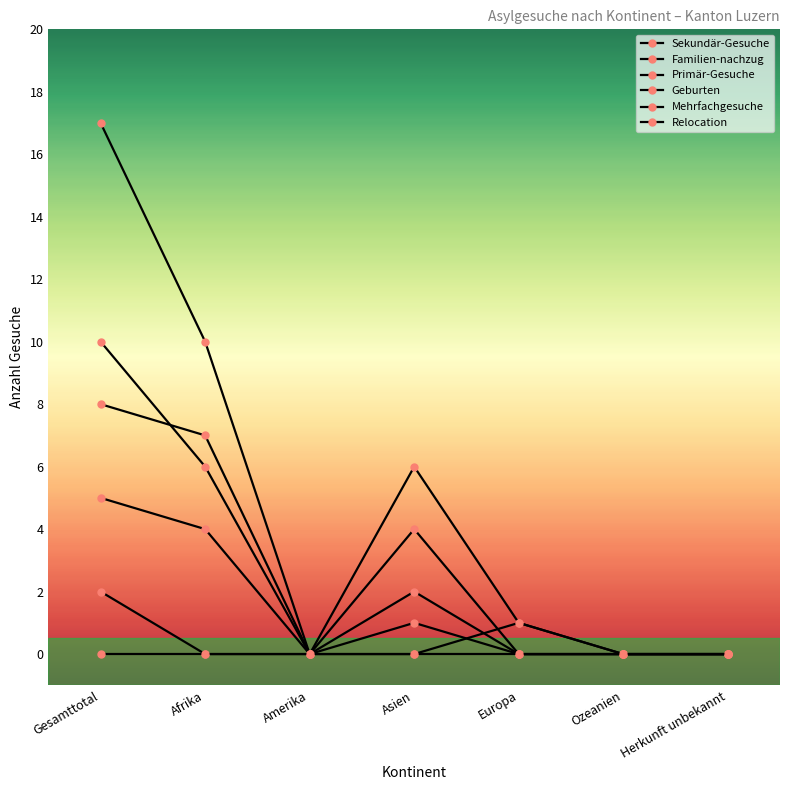

What is the value of the Geburten point at the 1st from the left?

5